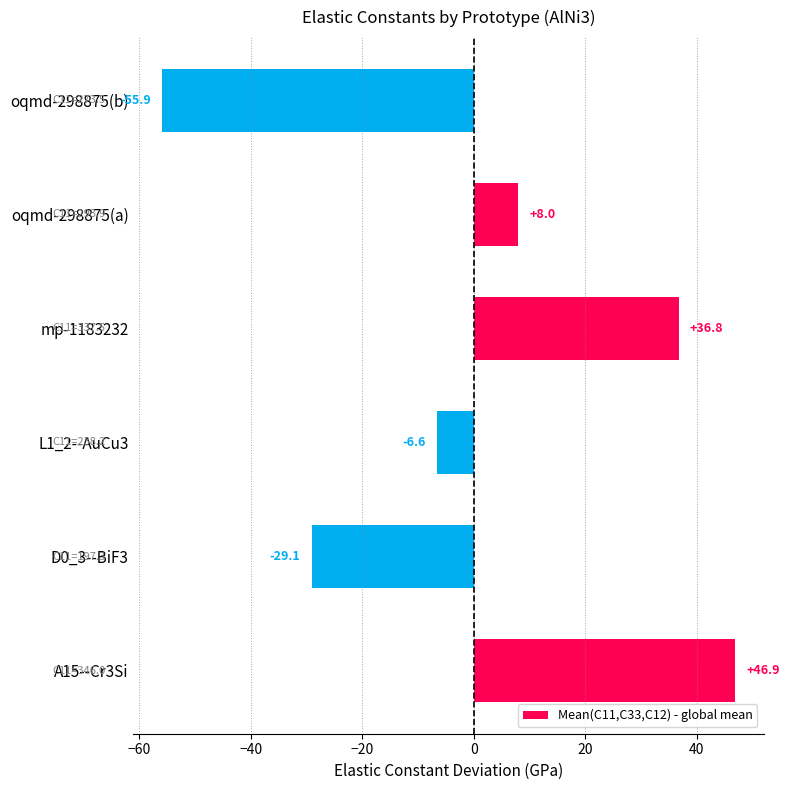

True or false: the data shows 24.2 at mp-1183232.

False